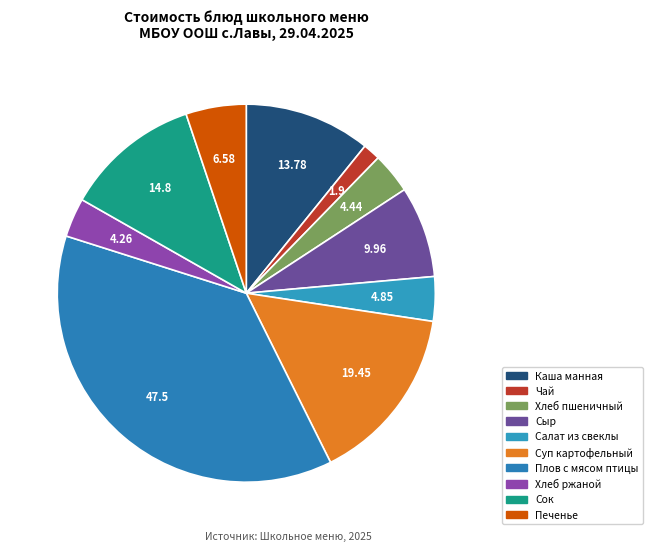

Does Каша манная account for over 50% of the chart?

No